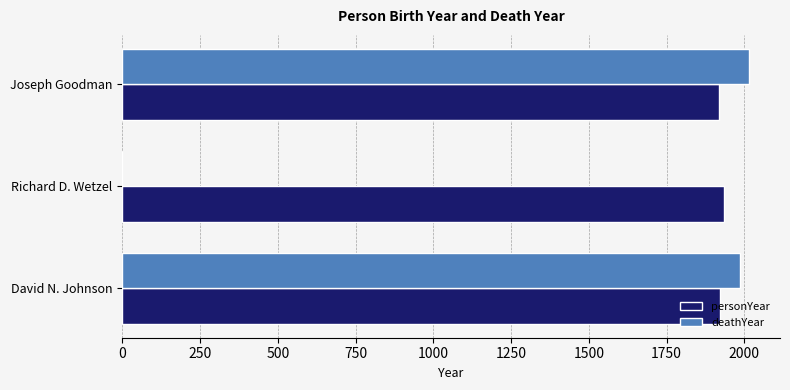

Which series has the widest spread of values?

deathYear